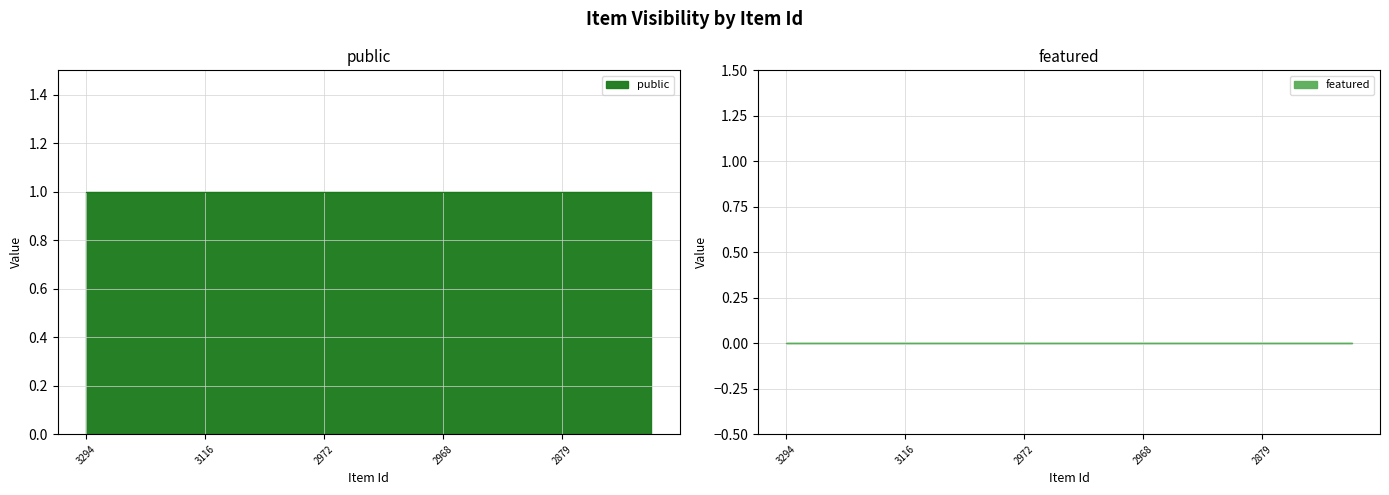

What is the sum of the public values at 2877 and 2965?

2